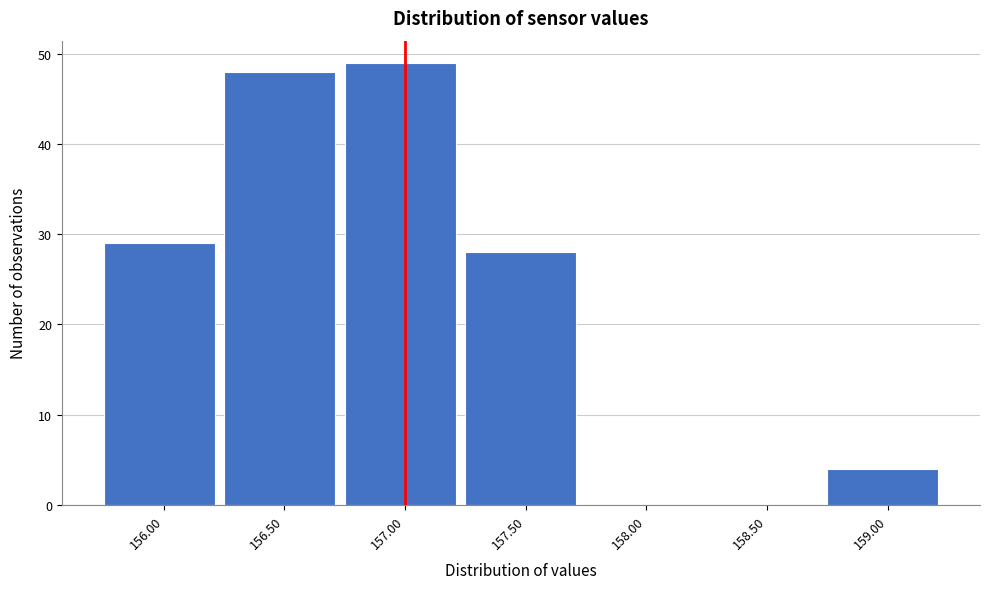

Reading right to left, transcribe all the data shown in this chart.

159.00=4	158.50=0	158.00=0	157.50=28	157.00=49	156.50=48	156.00=29